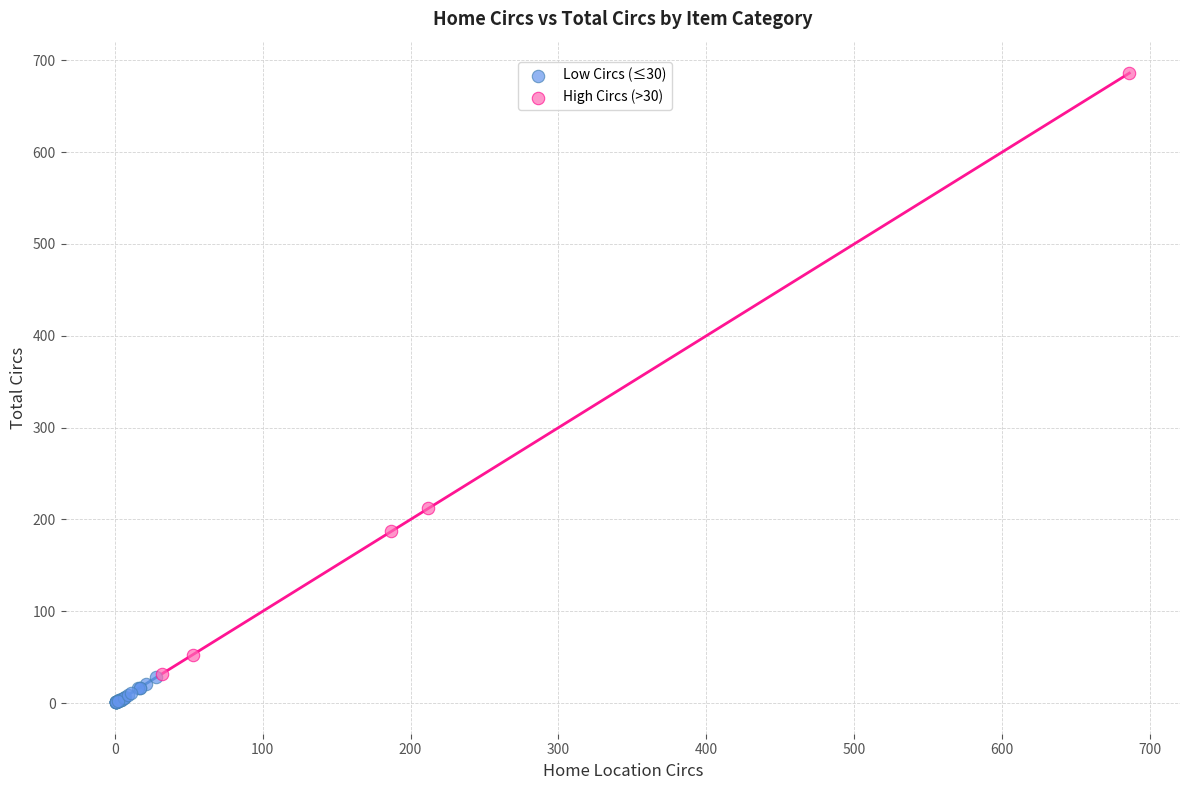

Which series reaches the minimum Y coordinate?

Low Circs (≤30)